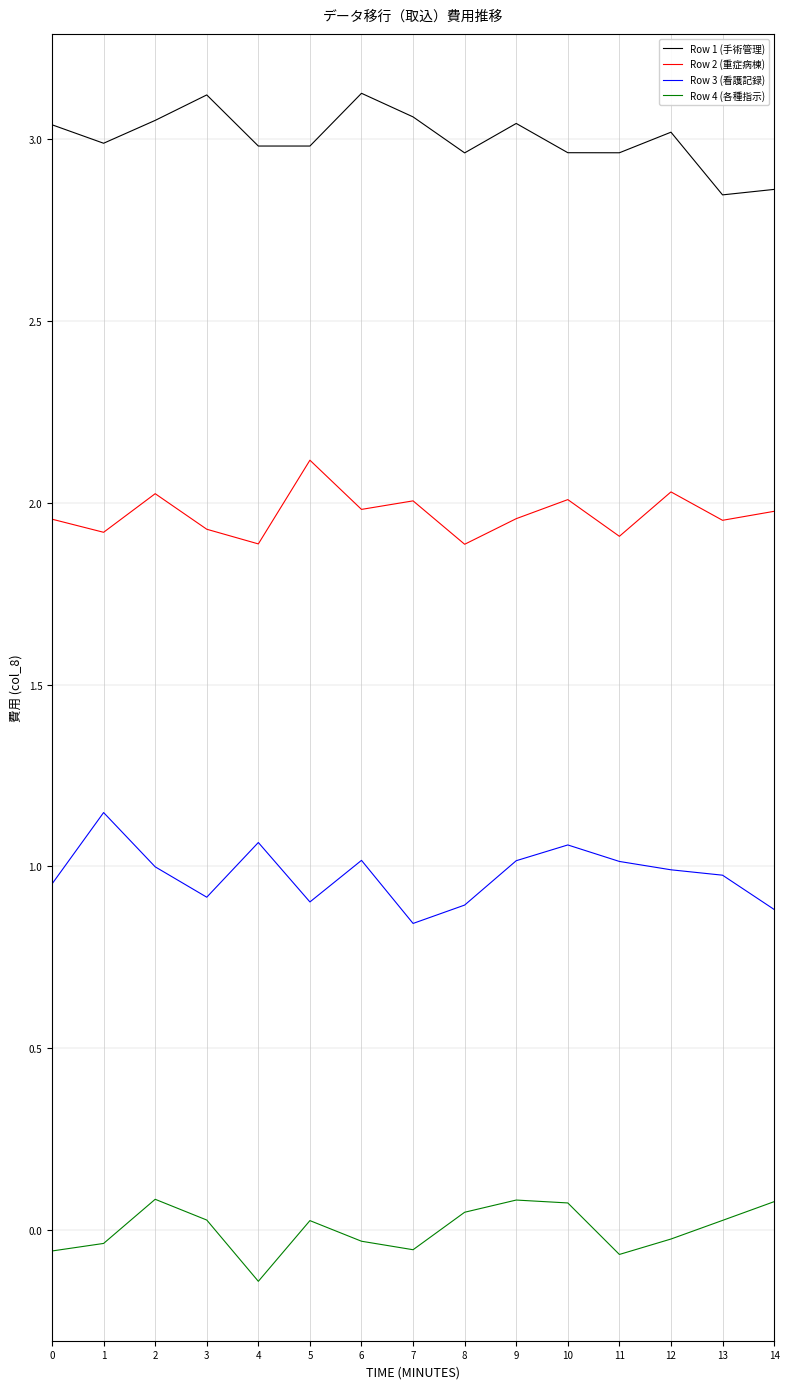

True or false: Row 1 (手術管理) has more than 0 points higher than both neighbors.

True